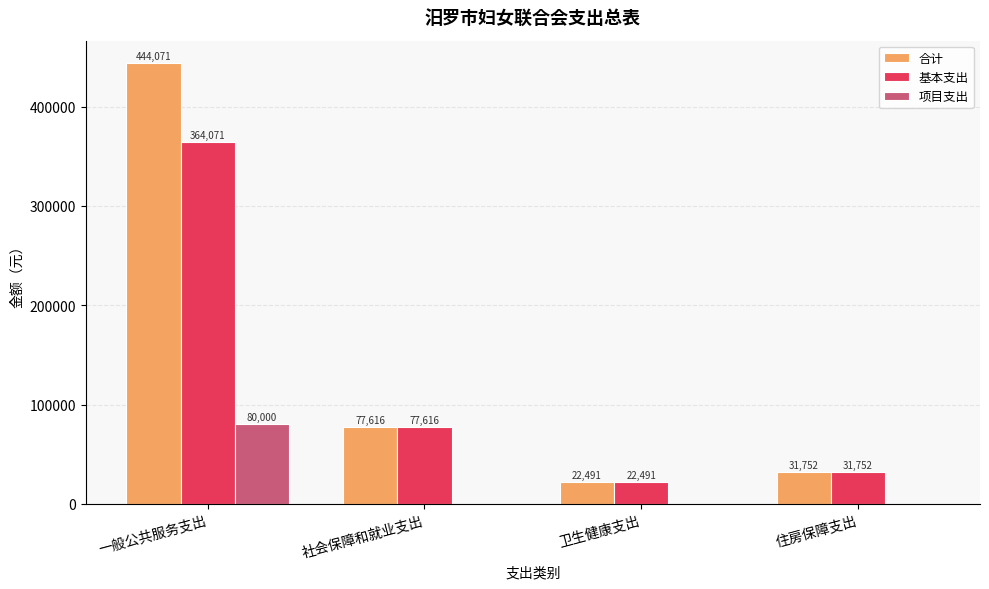

Is it true that 合计 equals 10138.9 at 住房保障支出?

False